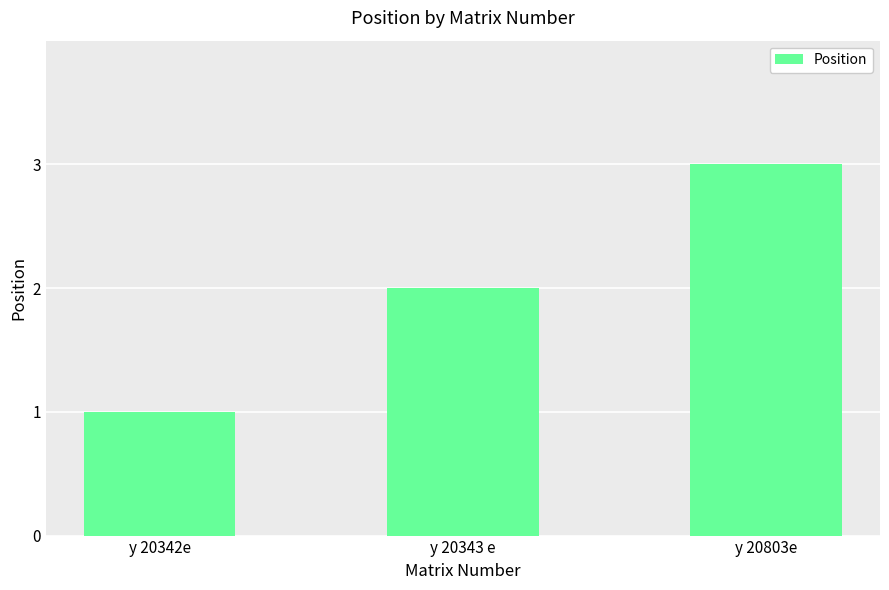

What is the approximate value at y 20803e?

3